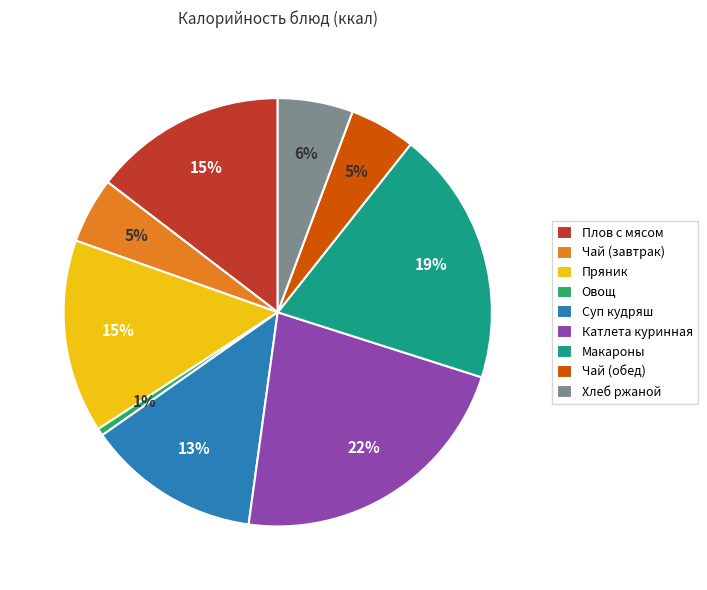

Count the number of slices in the pie.

9